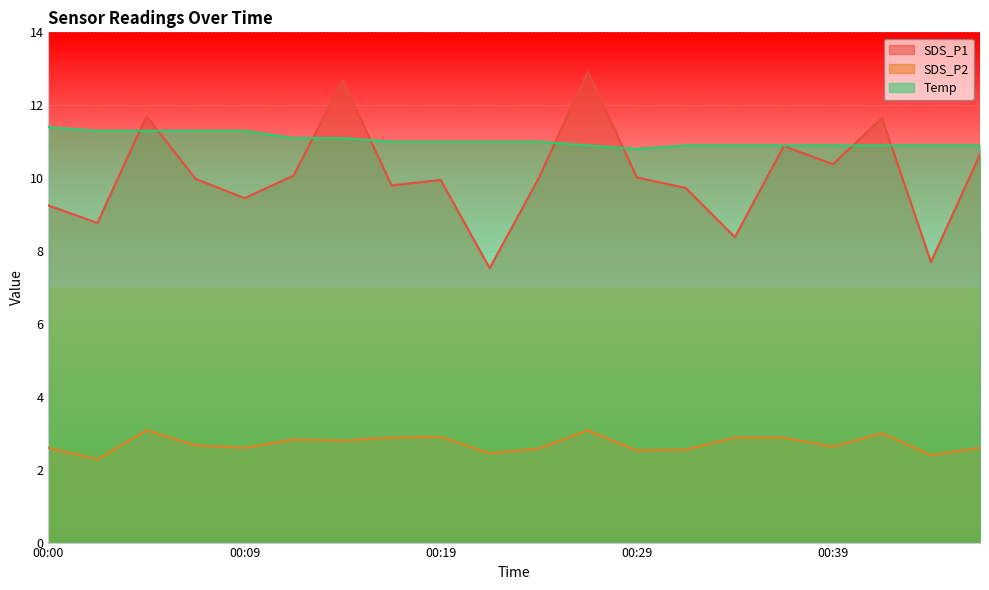

How many data points in Temp are less than 11?

9